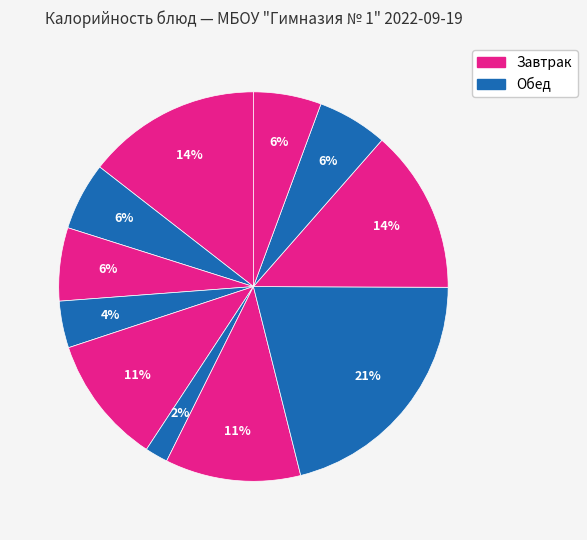

How many slices are in this pie chart?

11